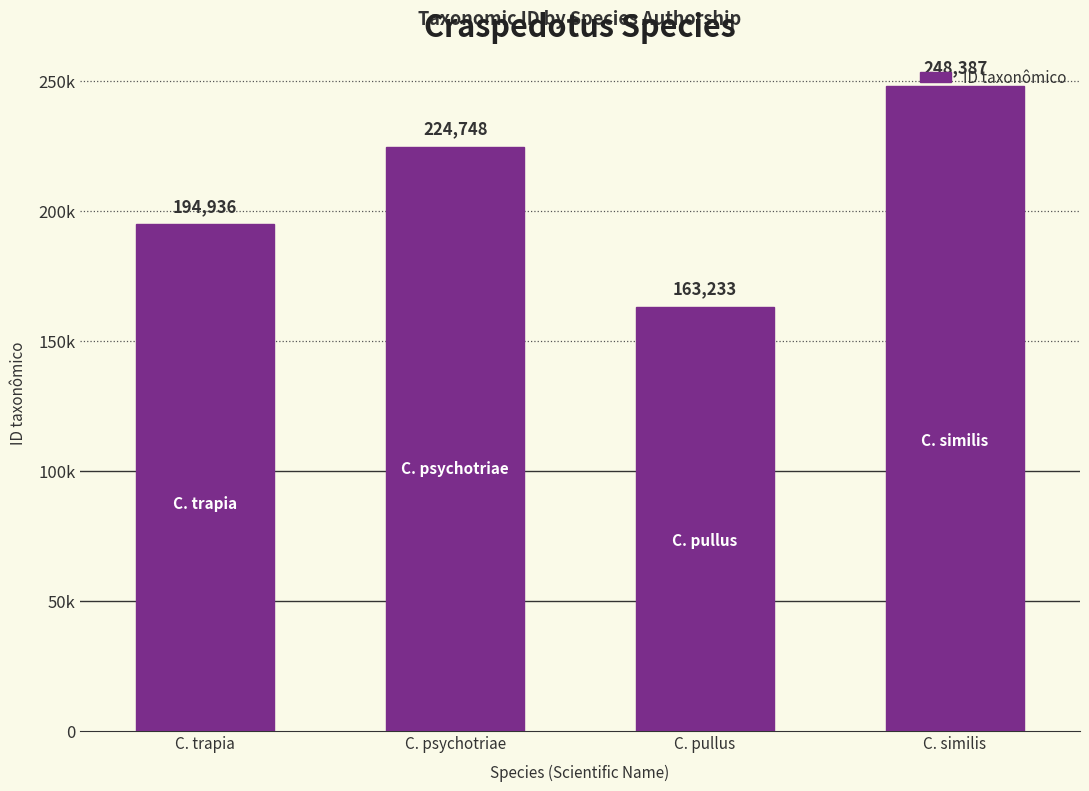

Does the chart contain any negative values?

No